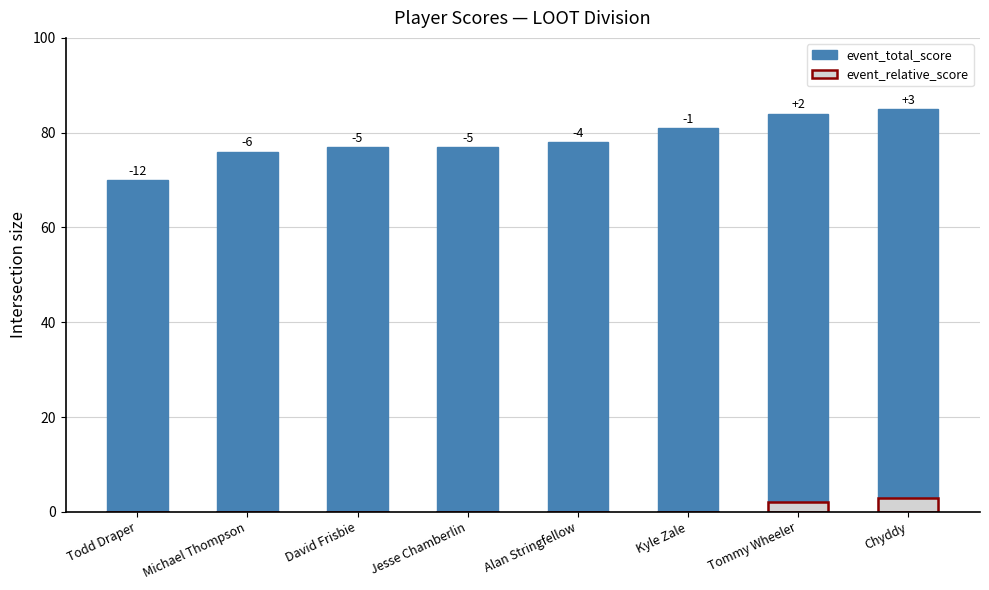

Which series has the largest range (max minus min)?

event_total_score